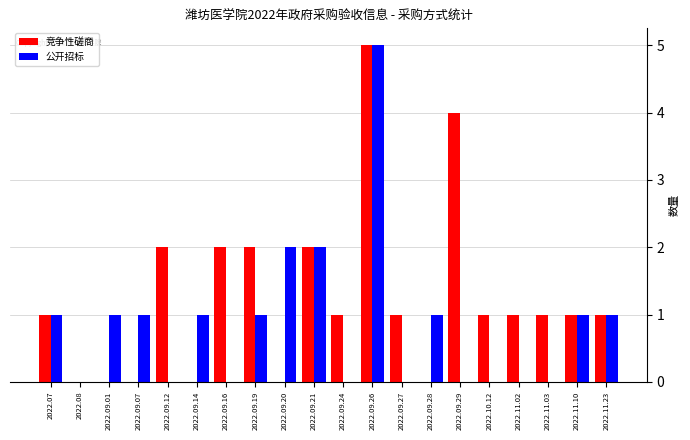

Reading left to right, transcribe all the data shown in this chart.

竞争性磋商: 2022.07=1	2022.08=0	2022.09.01=0	2022.09.07=0	2022.09.12=2	2022.09.14=0	2022.09.16=2	2022.09.19=2	2022.09.20=0	2022.09.21=2	2022.09.24=1	2022.09.26=5	2022.09.27=1	2022.09.28=0	2022.09.29=4	2022.10.12=1	2022.11.02=1	2022.11.03=1	2022.11.10=1	2022.11.23=1
公开招标: 2022.07=1	2022.08=0	2022.09.01=1	2022.09.07=1	2022.09.12=0	2022.09.14=1	2022.09.16=0	2022.09.19=1	2022.09.20=2	2022.09.21=2	2022.09.24=0	2022.09.26=5	2022.09.27=0	2022.09.28=1	2022.09.29=0	2022.10.12=0	2022.11.02=0	2022.11.03=0	2022.11.10=1	2022.11.23=1